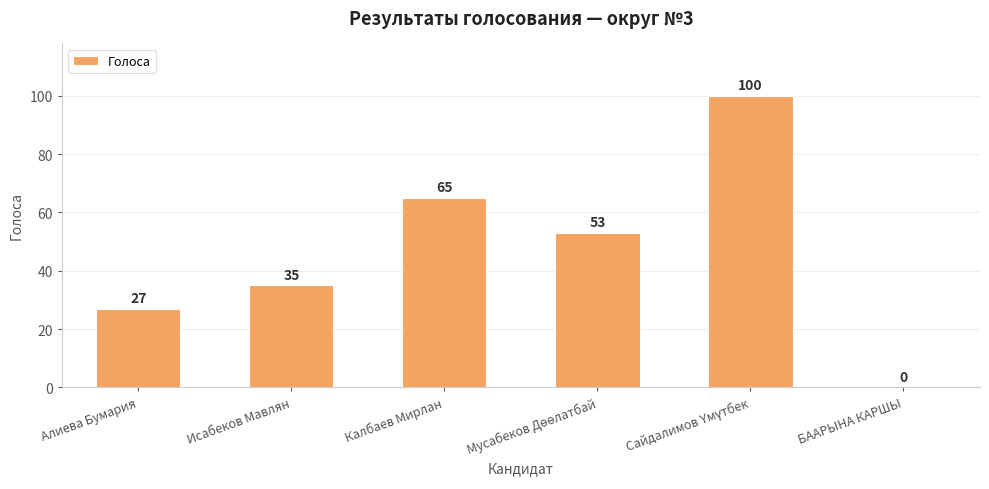

What is the sum of all values?

280